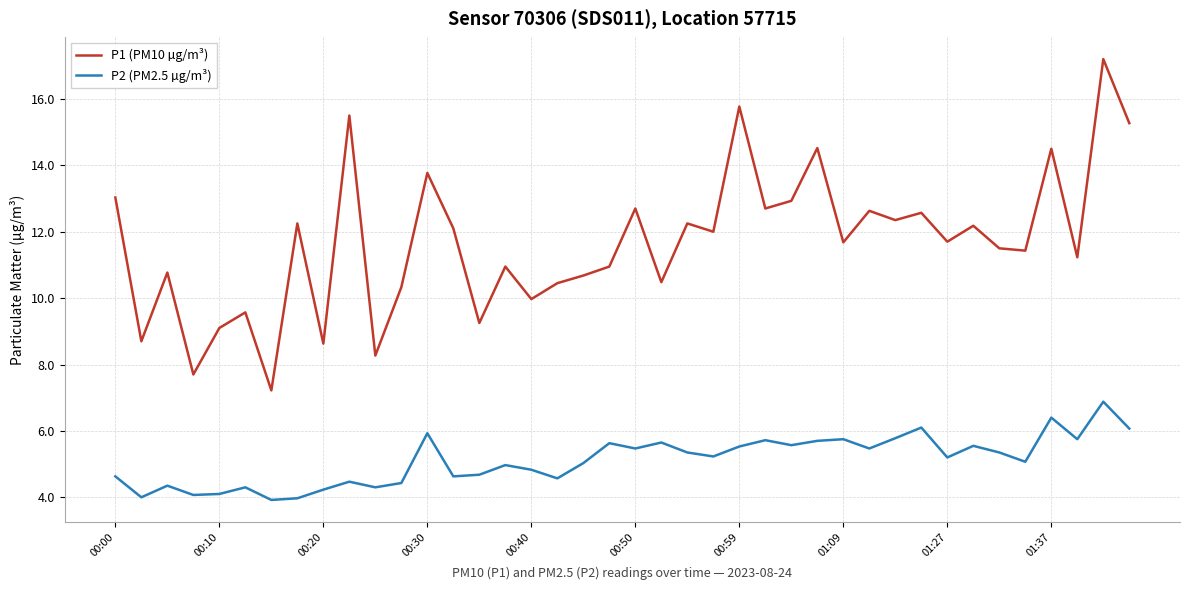

List the series in order of their peak value, highest first.

P1 (PM10 µg/m³), P2 (PM2.5 µg/m³)